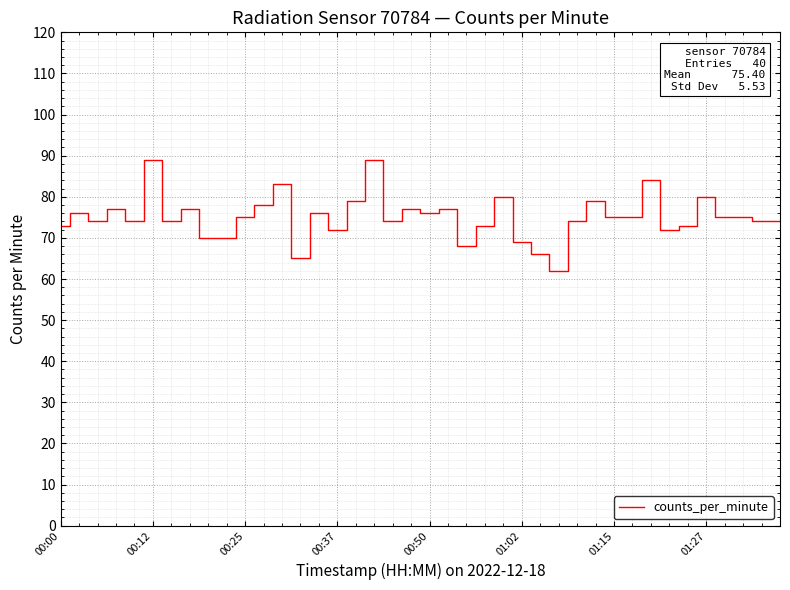

What is the difference between the maximum and minimum values?

27